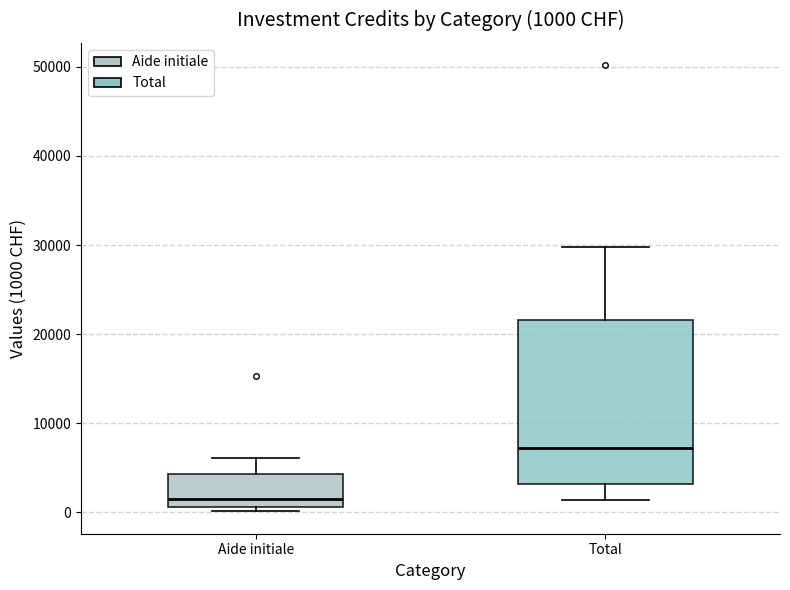

Which box's median line is the lowest?

Aide initiale